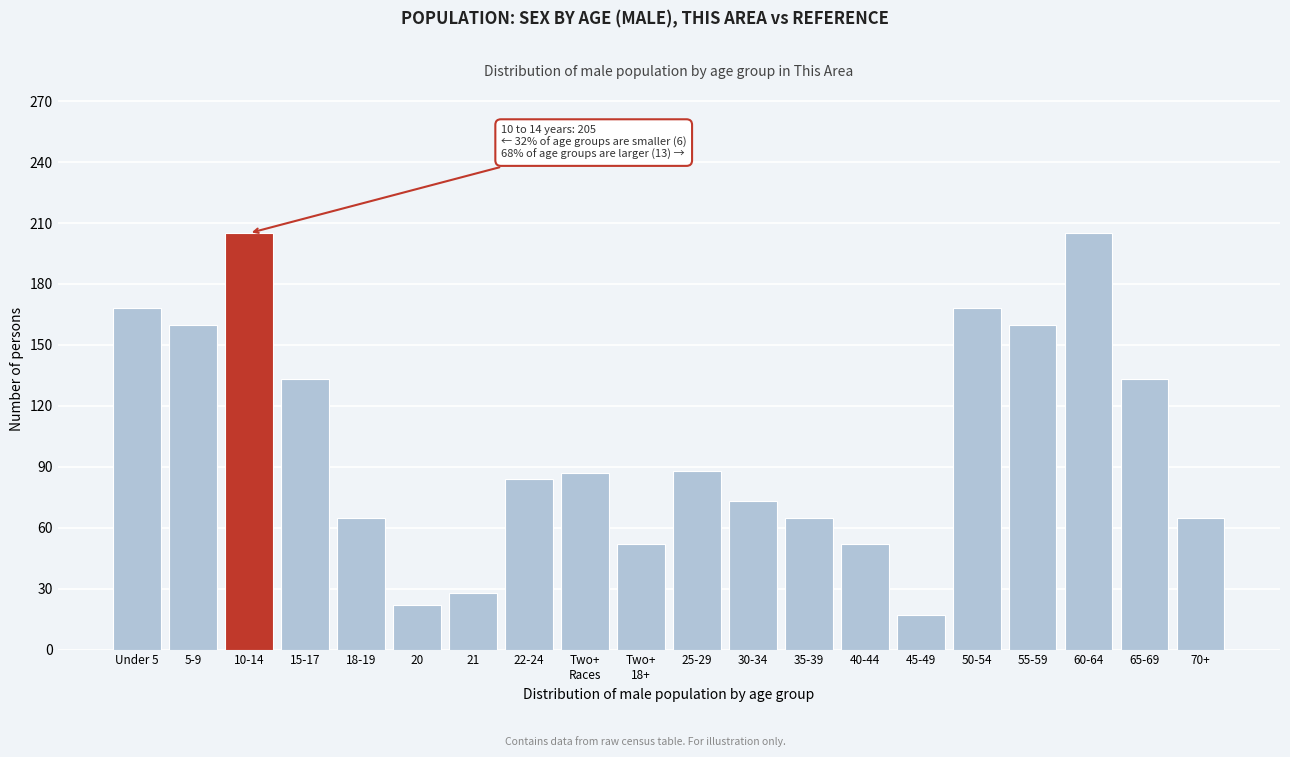

What is the maximum value shown in the chart?

205